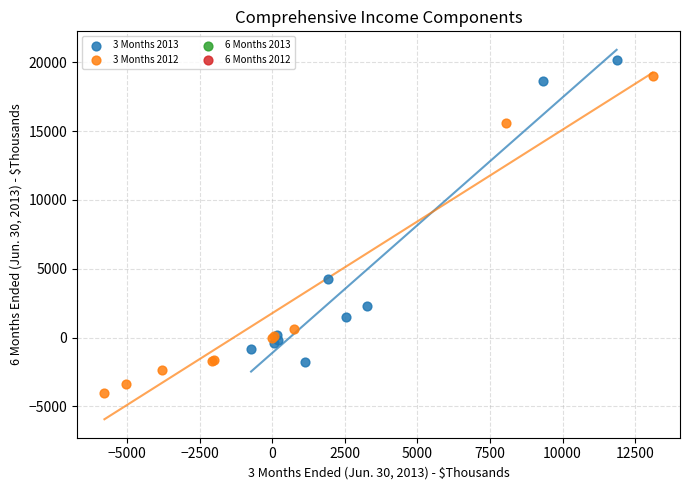

Which series reaches the minimum Y coordinate?

3 Months 2012